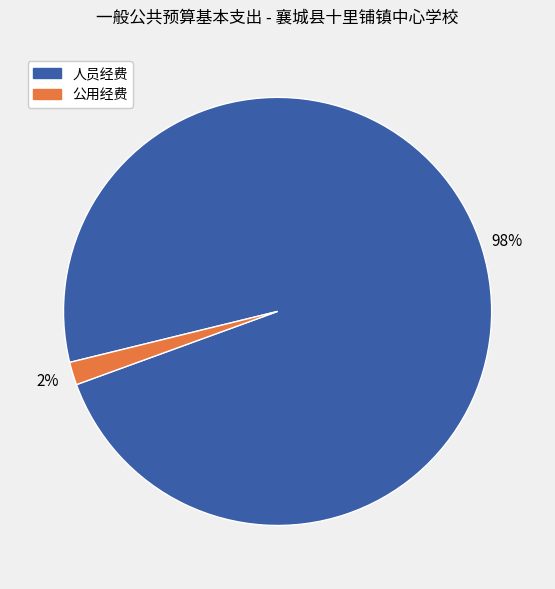

Combined, do 公用经费 and 人员经费 account for over 50%?

Yes